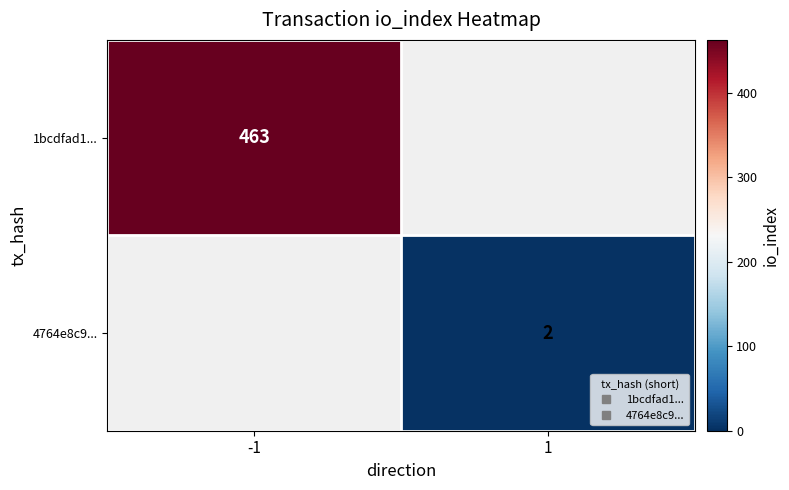

Between 1 and -1, which is larger?

-1